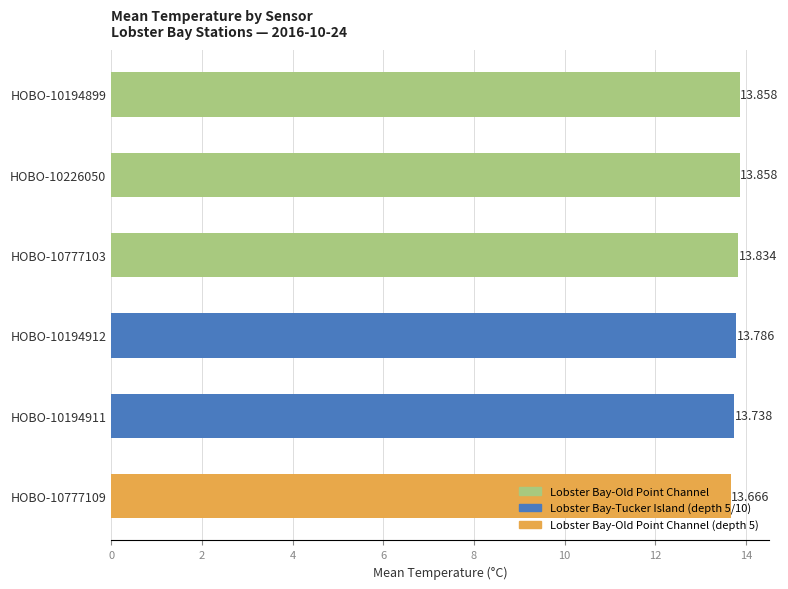

Are the bars horizontal?

Yes